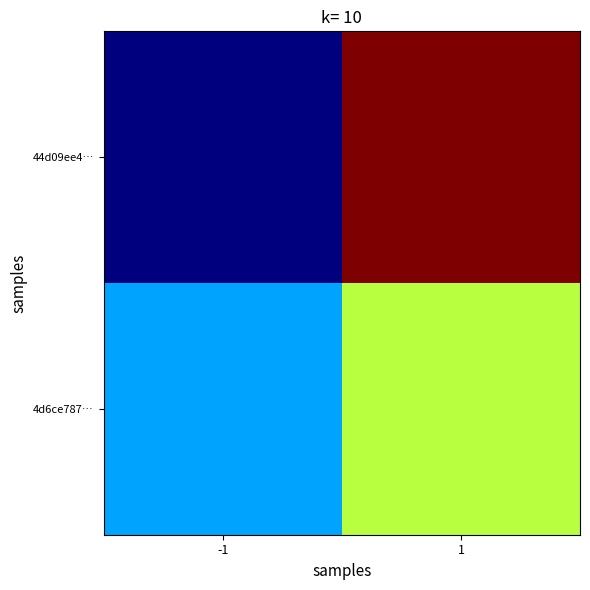

Between -1 and 1, which series saw the biggest shift?

44d09ee4…